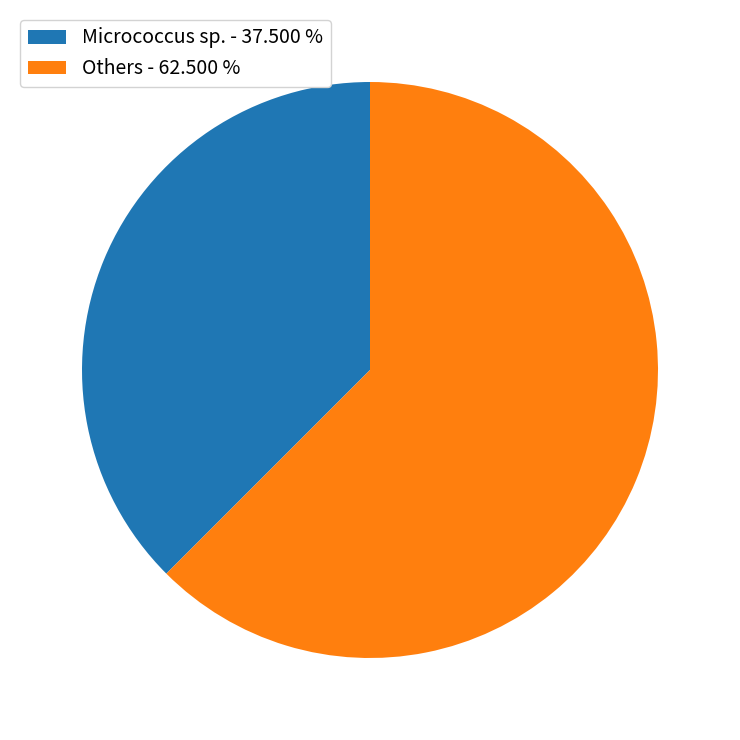

Between Others - 62.500 % and Micrococcus sp. - 37.500 %, which is larger?

Others - 62.500 %